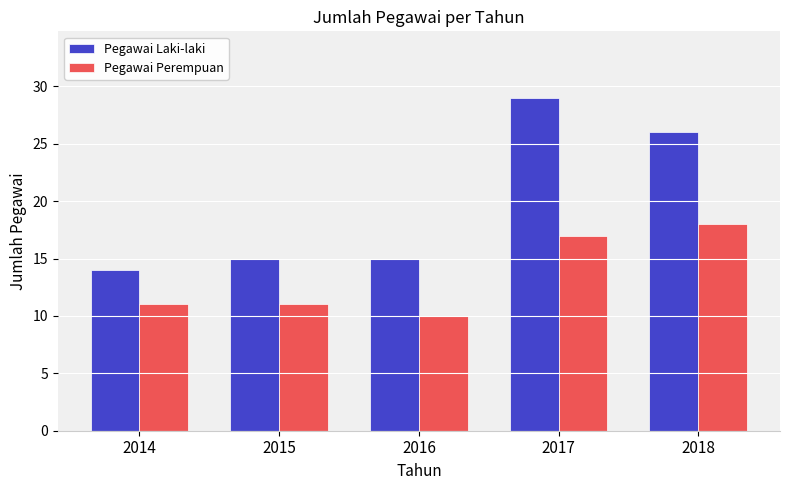

The value of Pegawai Perempuan at 2014 is 11. True or false?

True